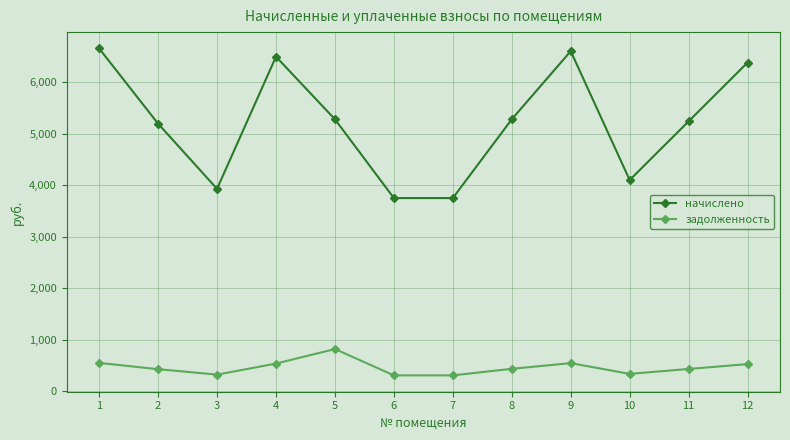

List the series in order of their overall mean, lowest first.

задолженность, начислено